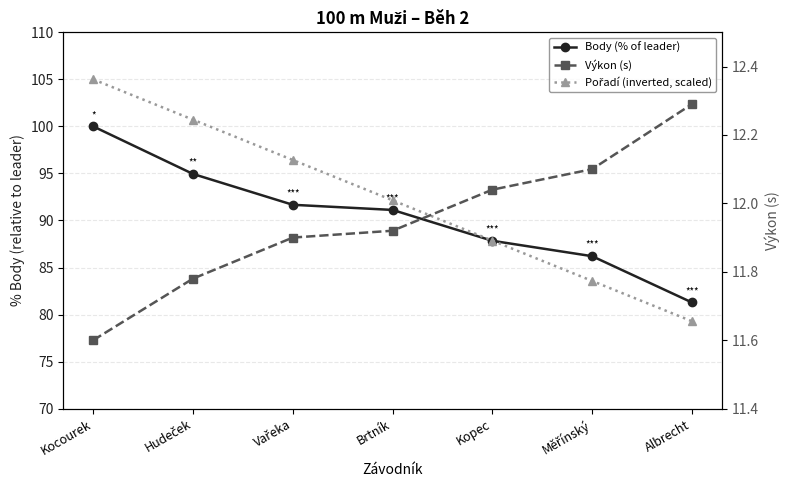

What is the smallest value displayed?

11.6